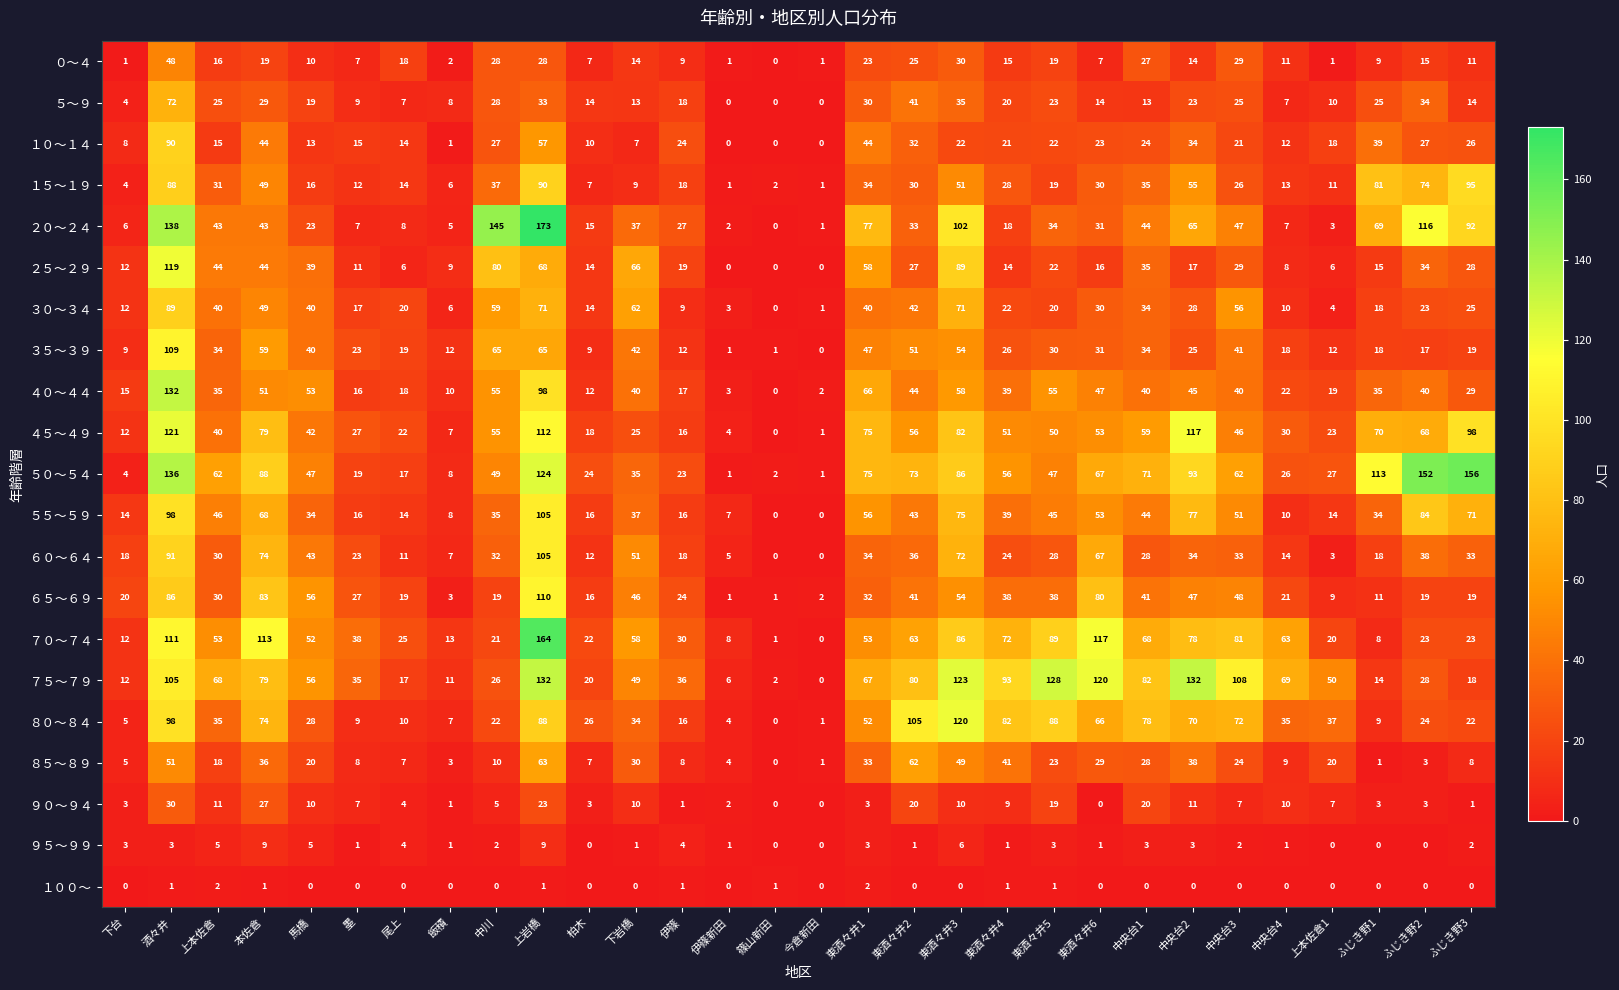

Between 東酒々井2 and 東酒々井4, which series saw the biggest shift?

３５～３９